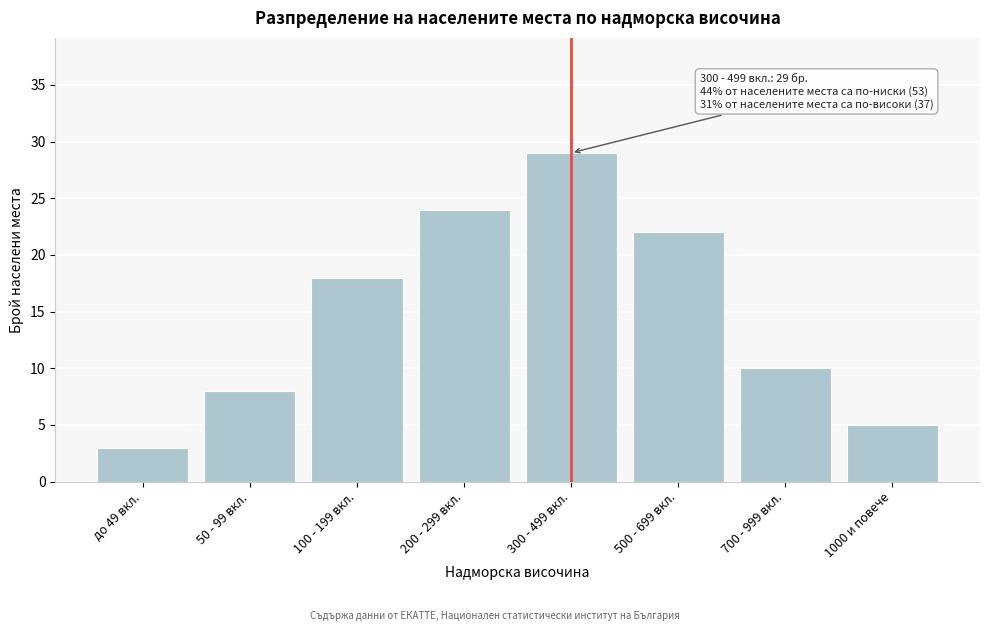

Reading left to right, transcribe all the data shown in this chart.

до 49 вкл.=3	50 - 99 вкл.=8	100 - 199 вкл.=18	200 - 299 вкл.=24	300 - 499 вкл.=29	500 - 699 вкл.=22	700 - 999 вкл.=10	1000 и повече=5